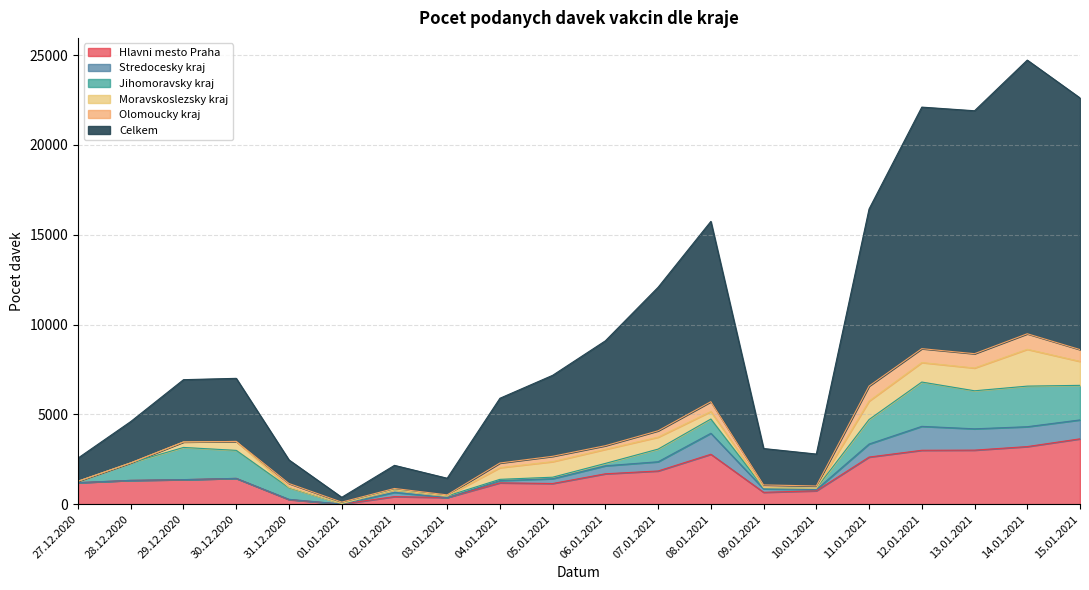

What is the highest value of the Jihomoravsky kraj series?

2467